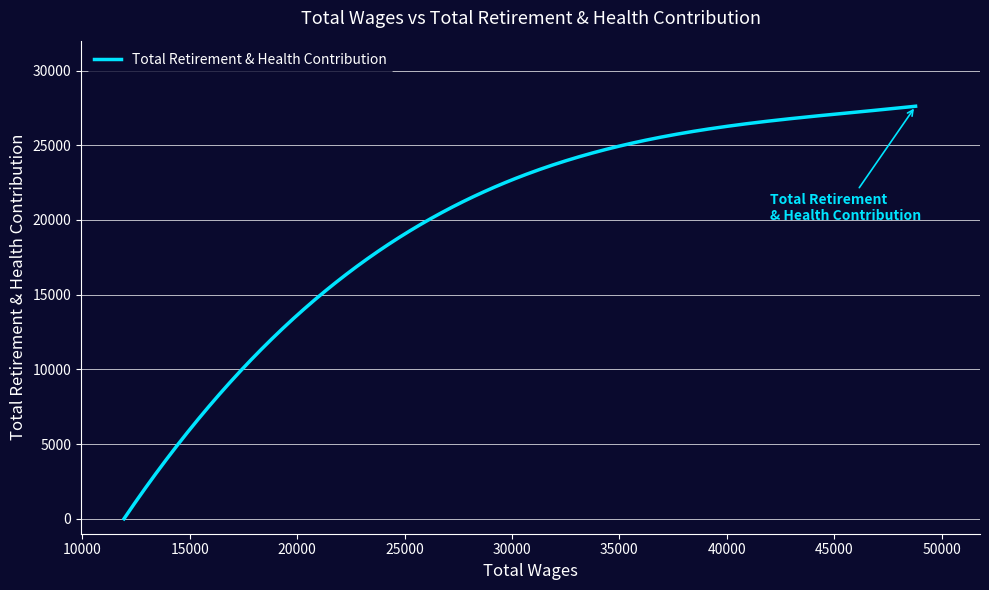

What is the greatest value displayed?

27612.0